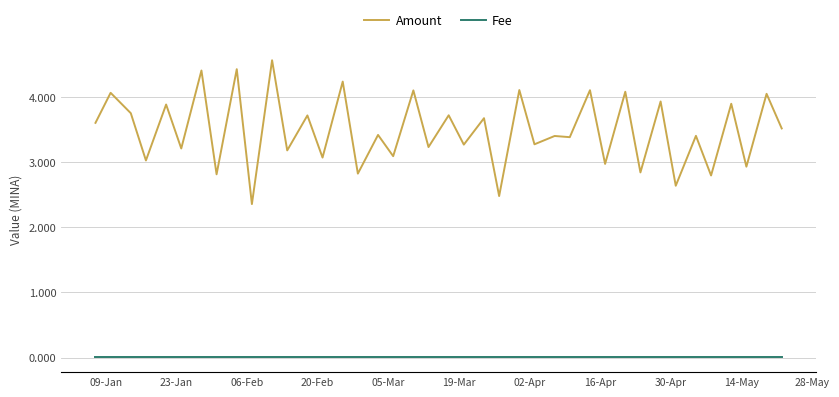

What is the difference between the maximum and minimum values in the Amount series?

2.2